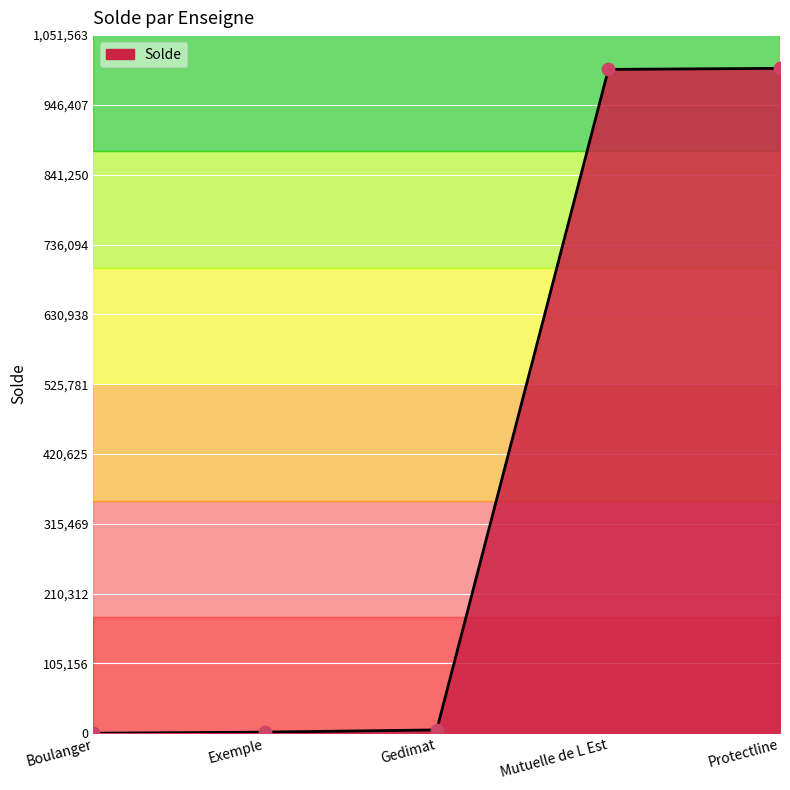

What is the change in value from Boulanger to Protectline?

+1001469